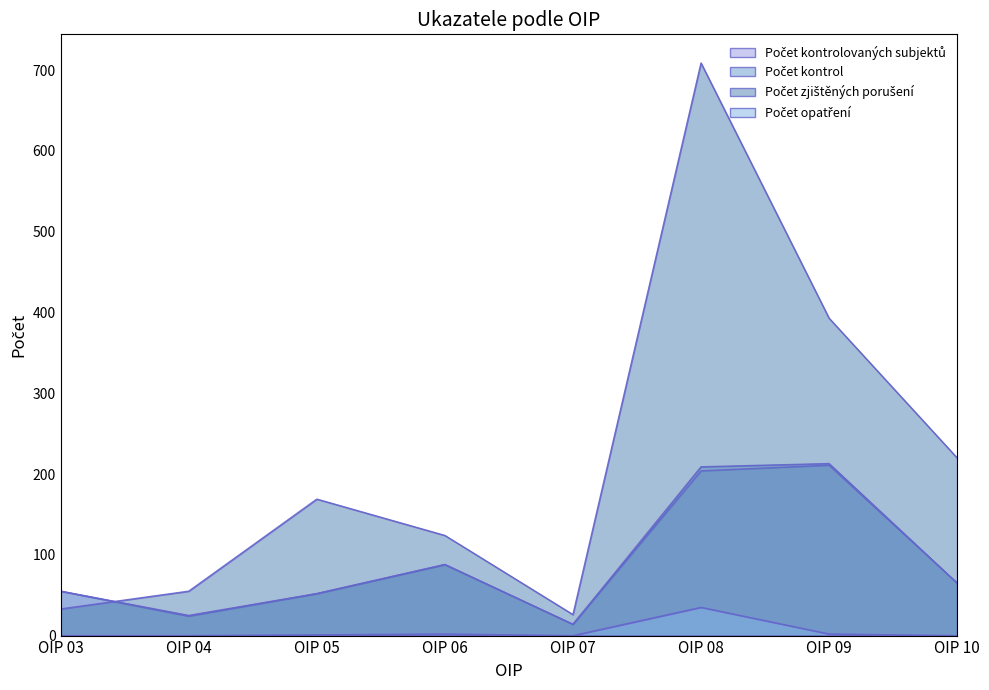

What is the total value across all series at OIP 06?

302